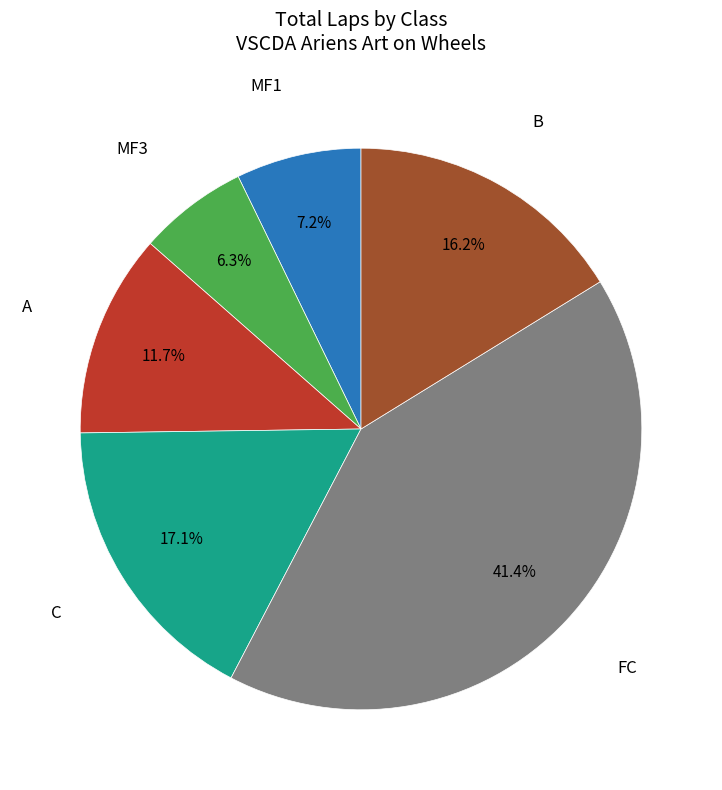

To the nearest percent, what portion does FC represent?

41%